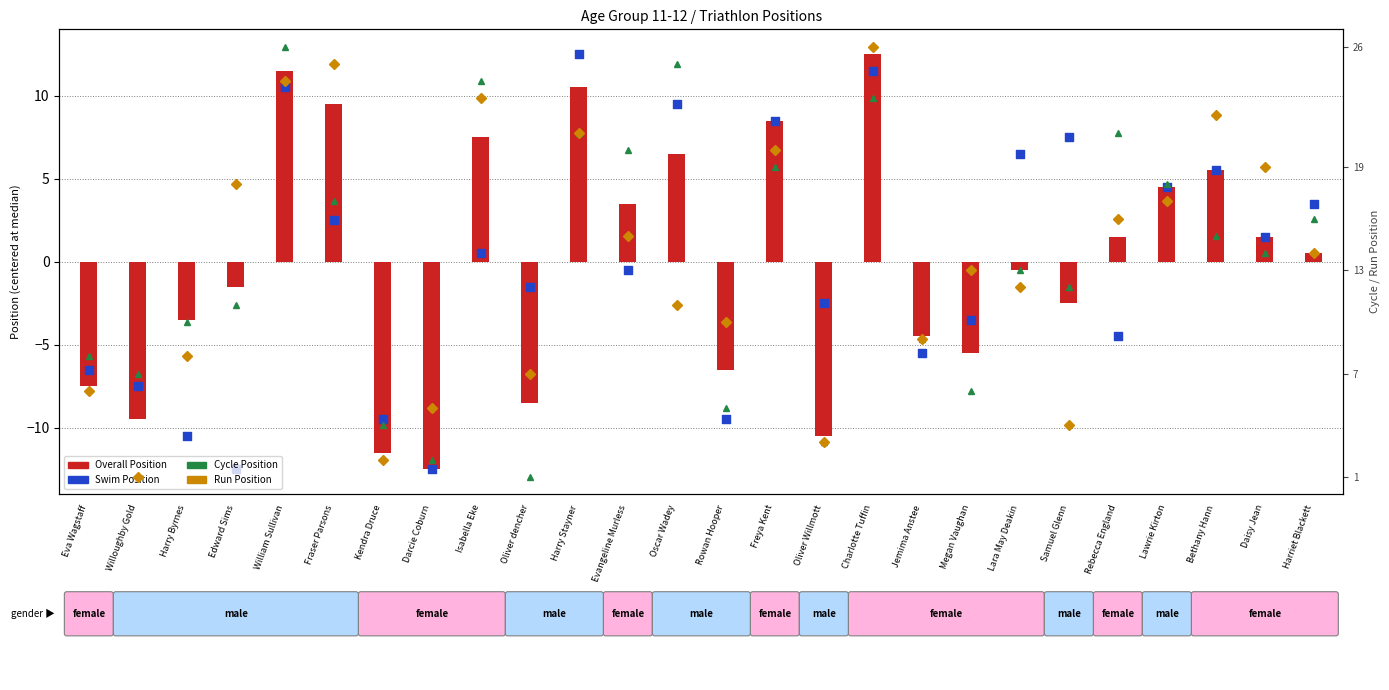

Which series contains the lowest Y value?

Overall Position